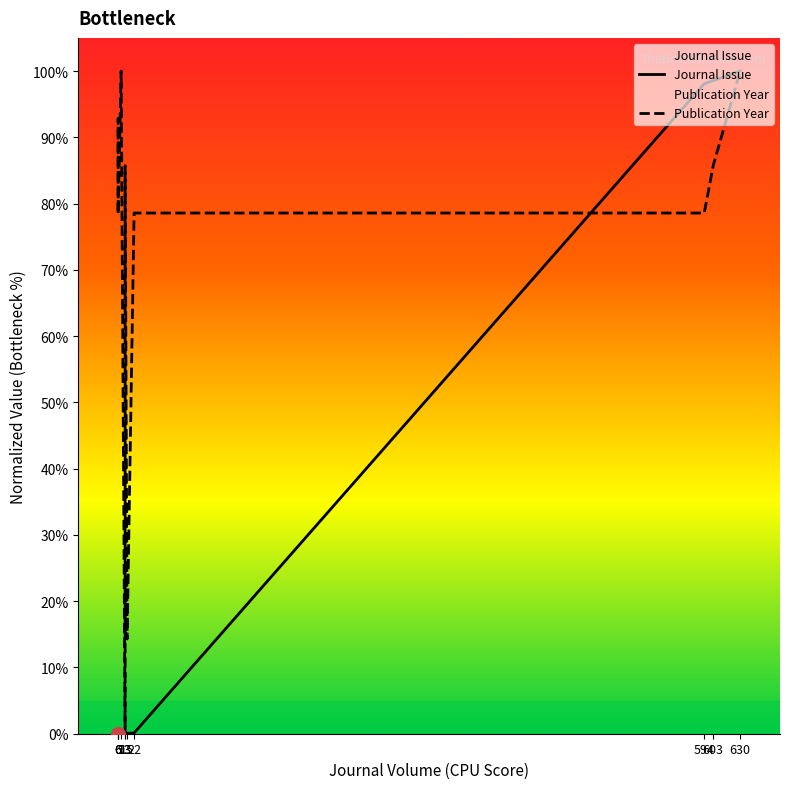

What is the difference between the highest and lowest values at 22?

78.5